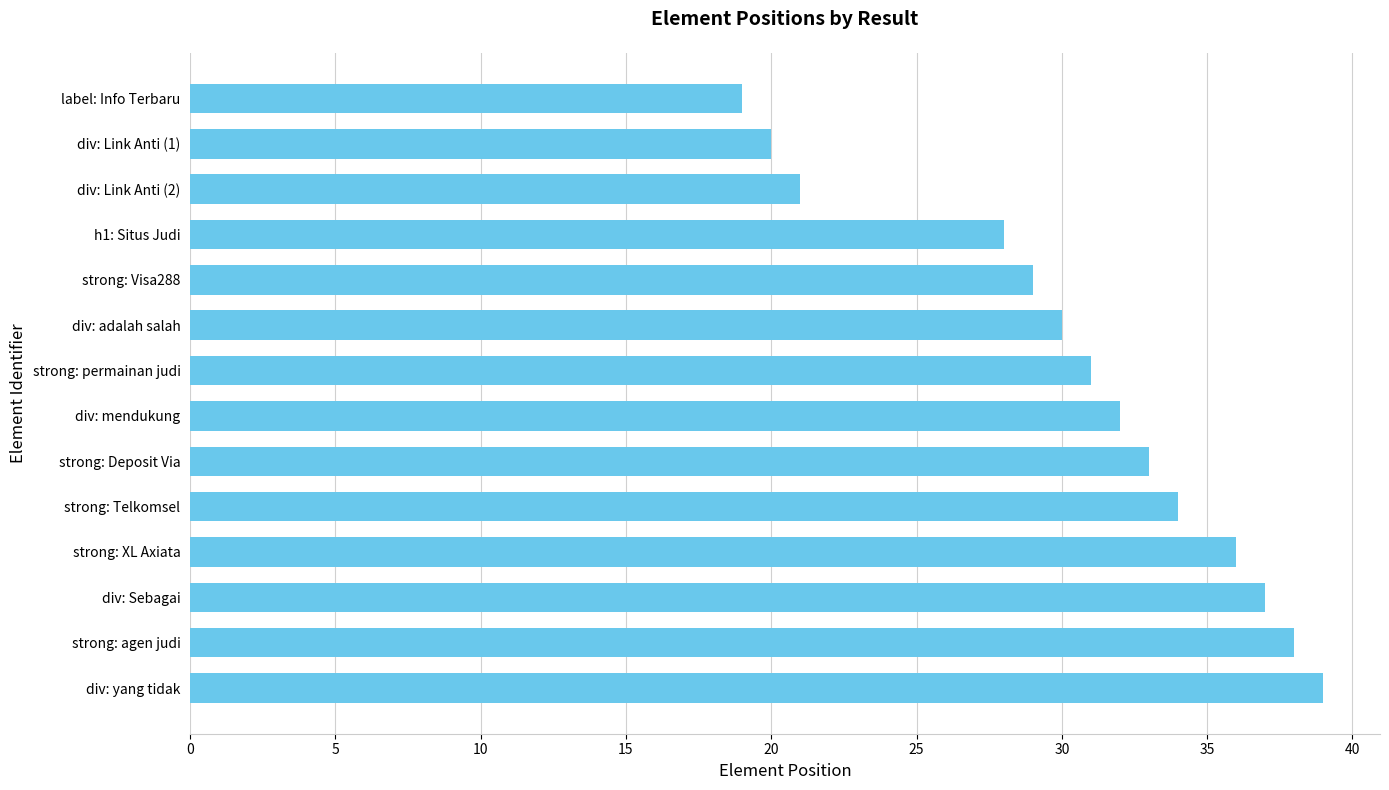

Reading top to bottom, extract all data points from this chart.

19	20	21	28	29	30	31	32	33	34	36	37	38	39